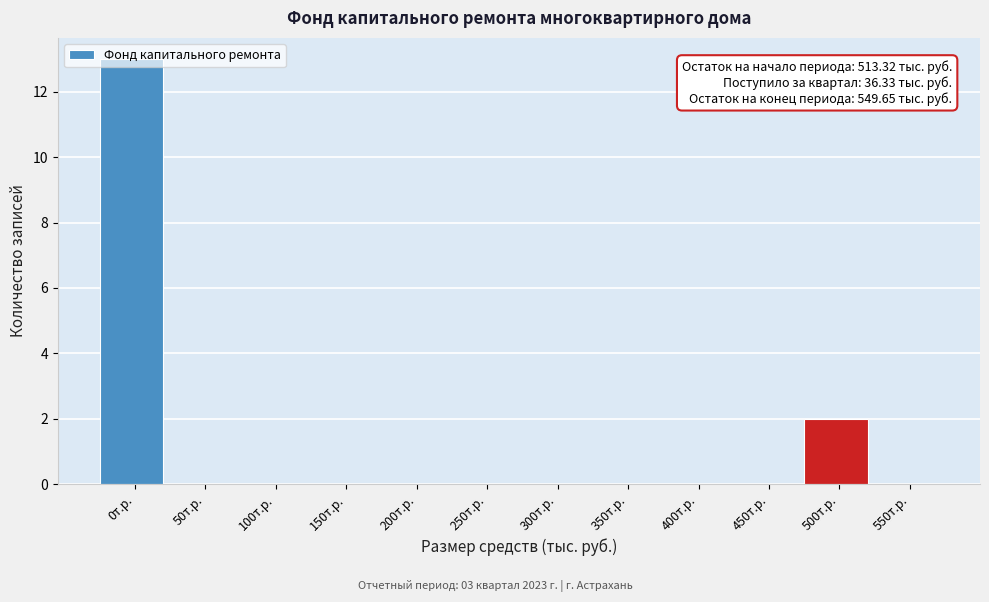

Which category has the highest value across all series?

0т.р.